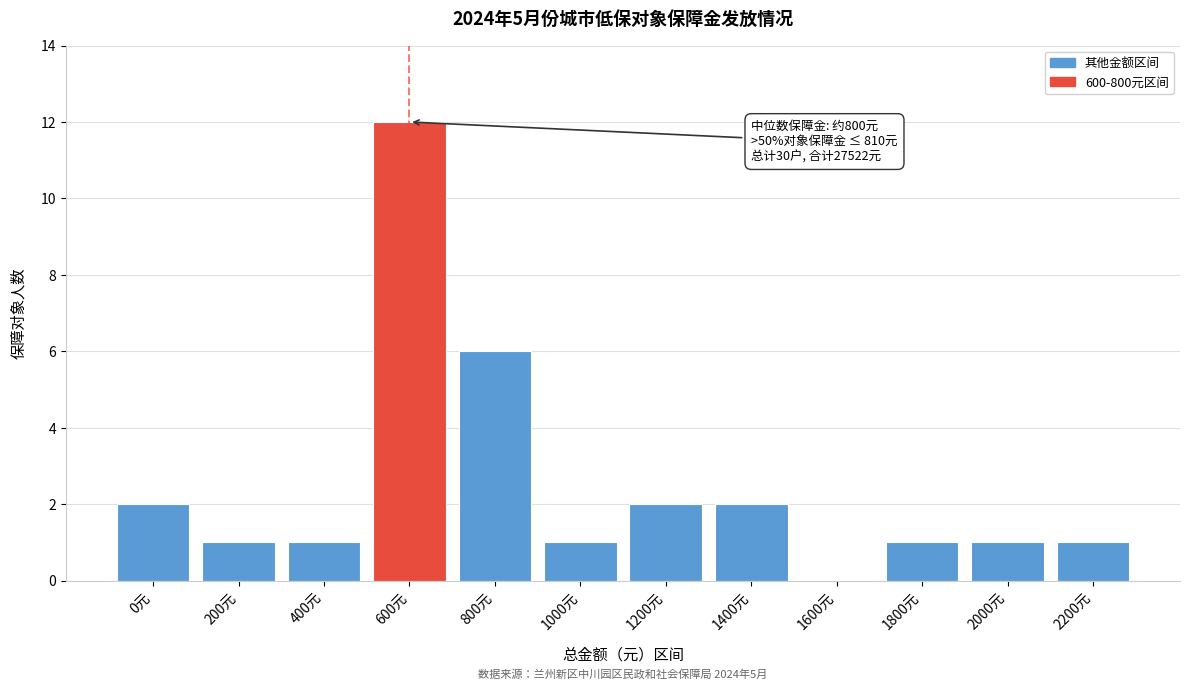

Reading left to right, what are all the values shown in this chart?

0元=2	200元=1	400元=1	600元=12	800元=6	1000元=1	1200元=2	1400元=2	1600元=0	1800元=1	2000元=1	2200元=1